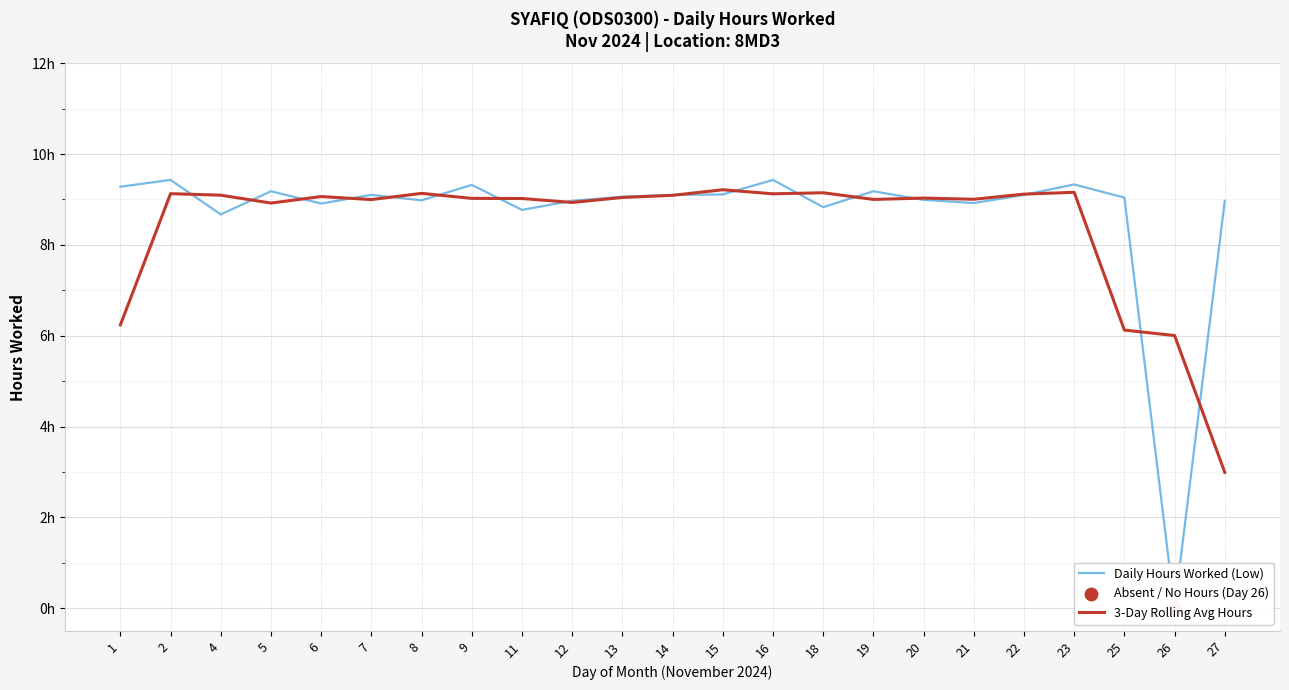

Is the value of Daily Hours Worked (Low) at 7 greater than the value of 3-Day Rolling Avg Hours at 15?

No